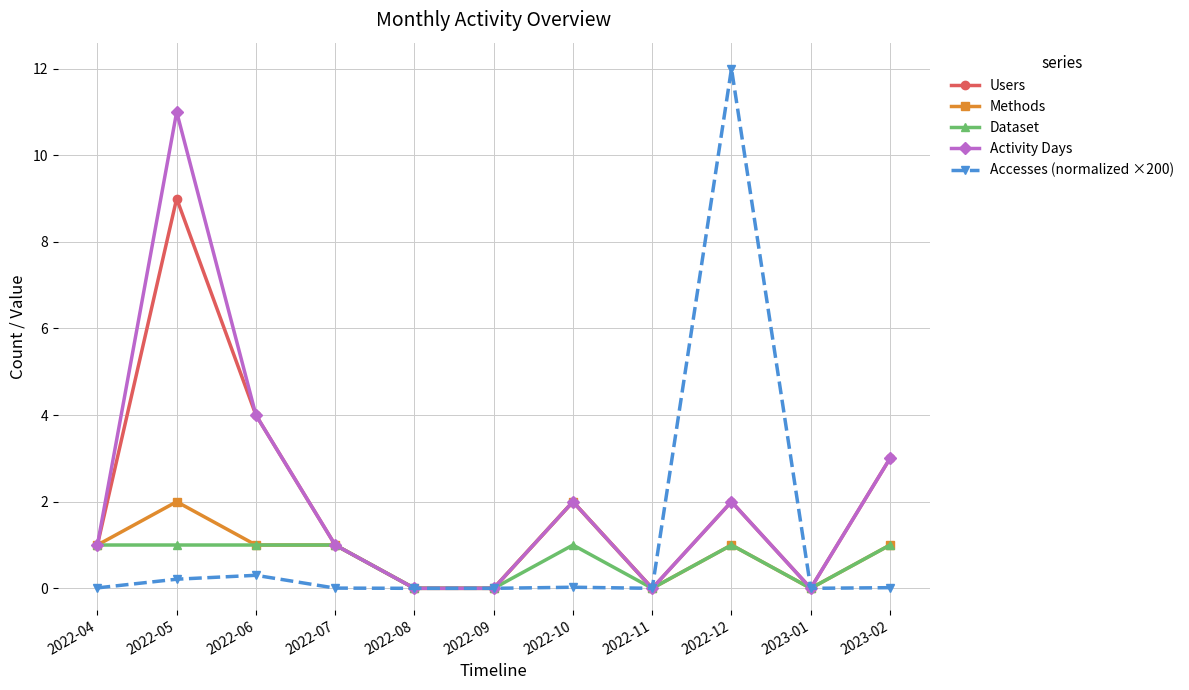

What are all the series names shown in the legend?

Users, Methods, Dataset, Activity Days, Accesses (normalized ×200)